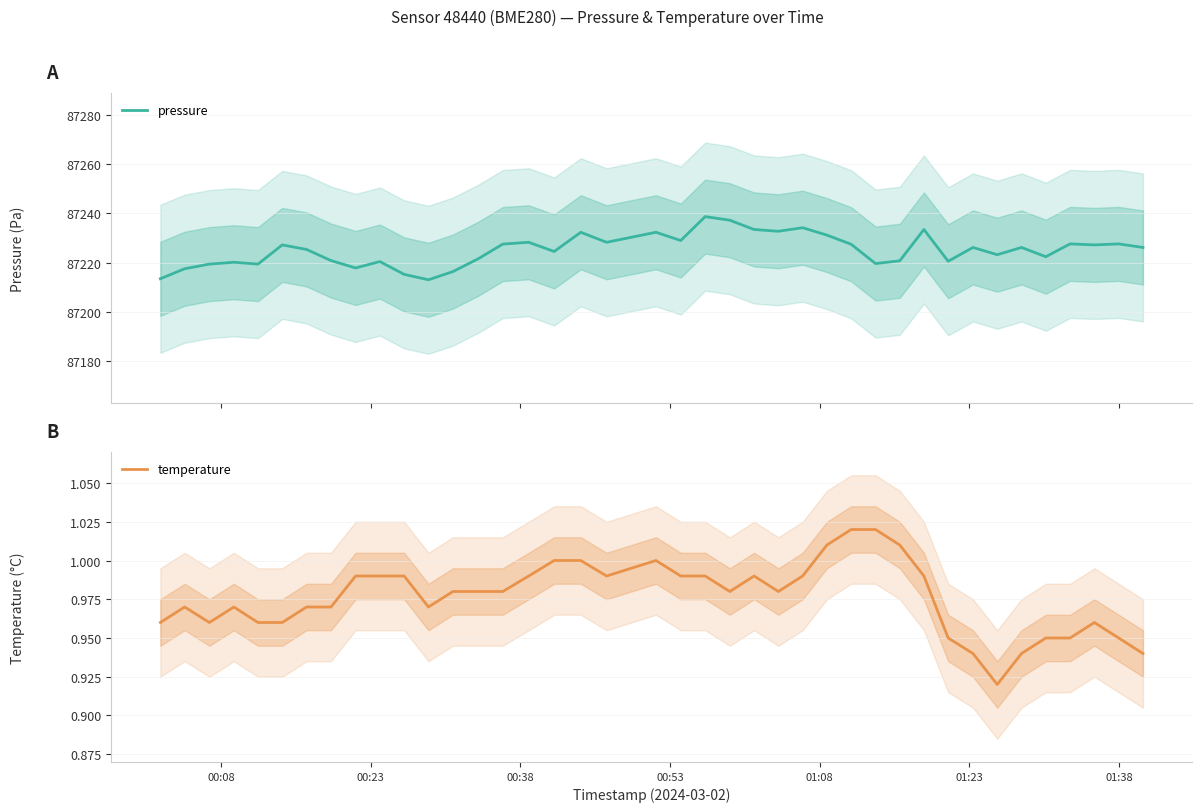

How many temperature values are between 0 and 1?

36